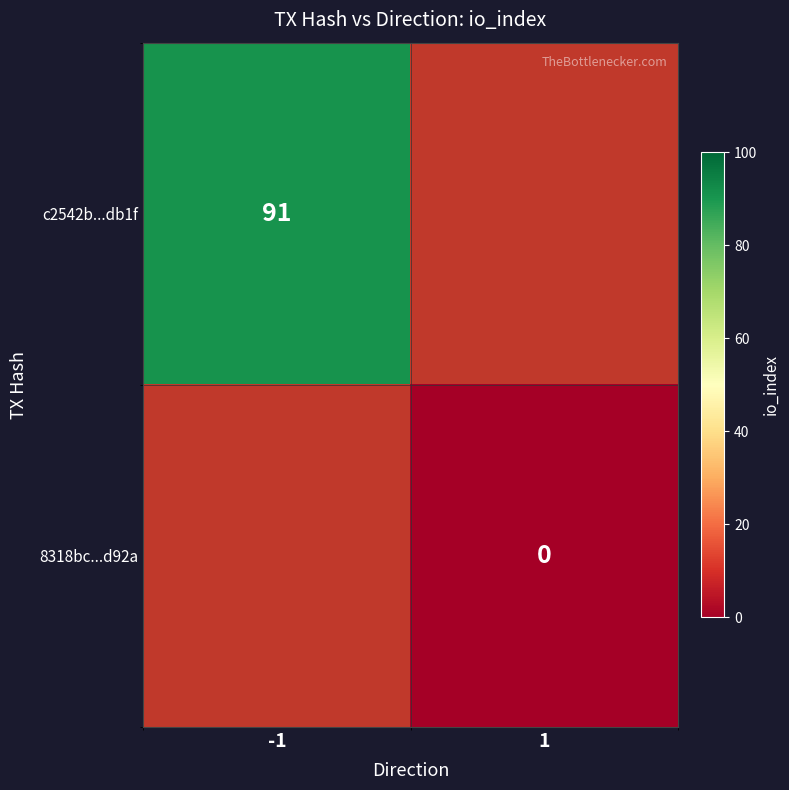

Is the value of 8318bc...d92a at 1 greater than the value of c2542b...db1f at -1?

No